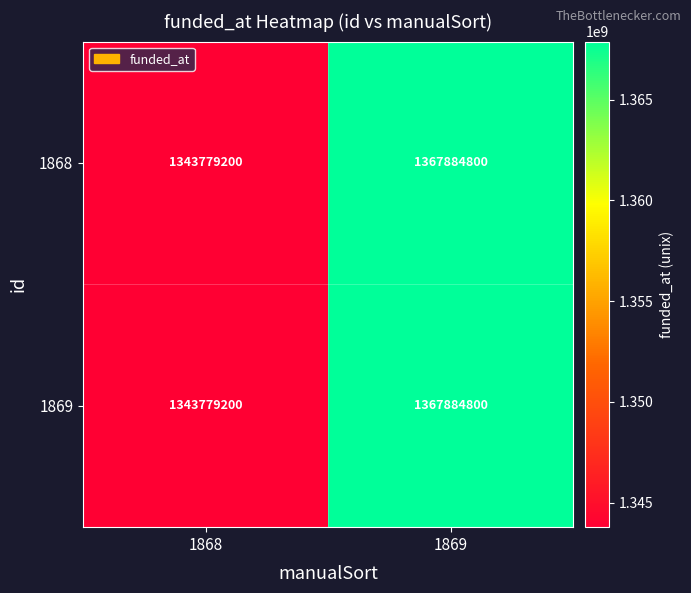

At which category is the sum across all series the highest?

1869